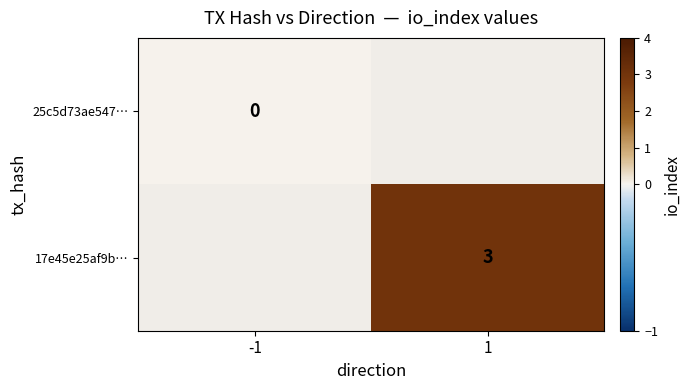

What is the greatest value displayed?

3.0